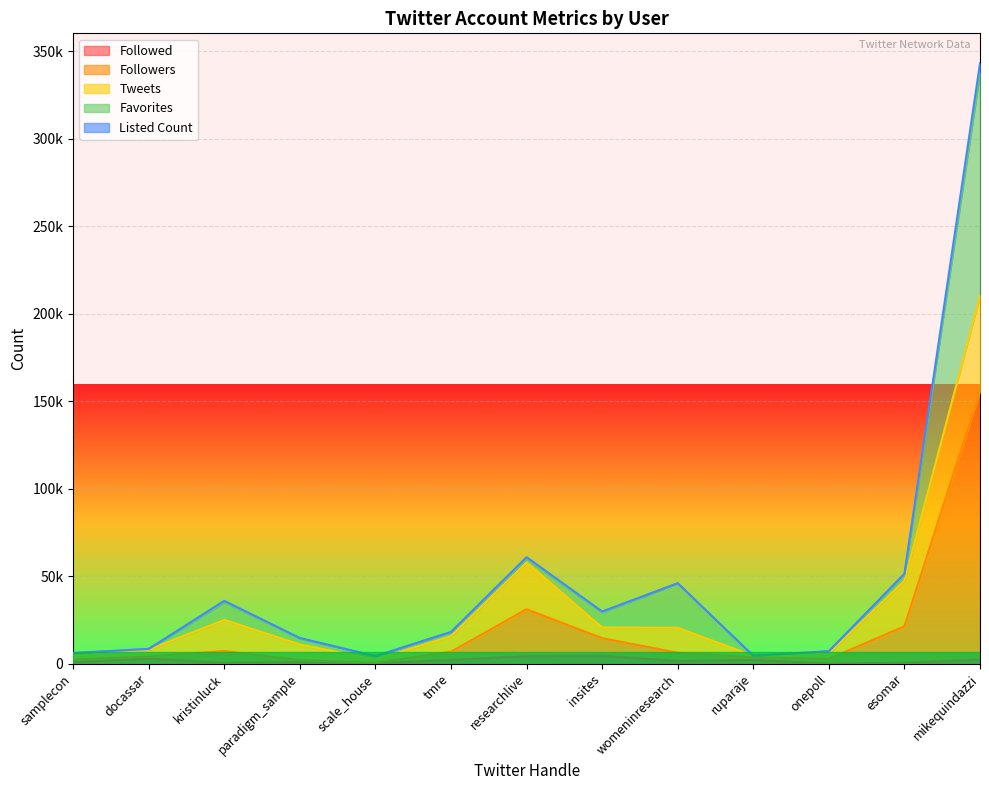

The value of Followers at tmre is 6813. True or false?

True